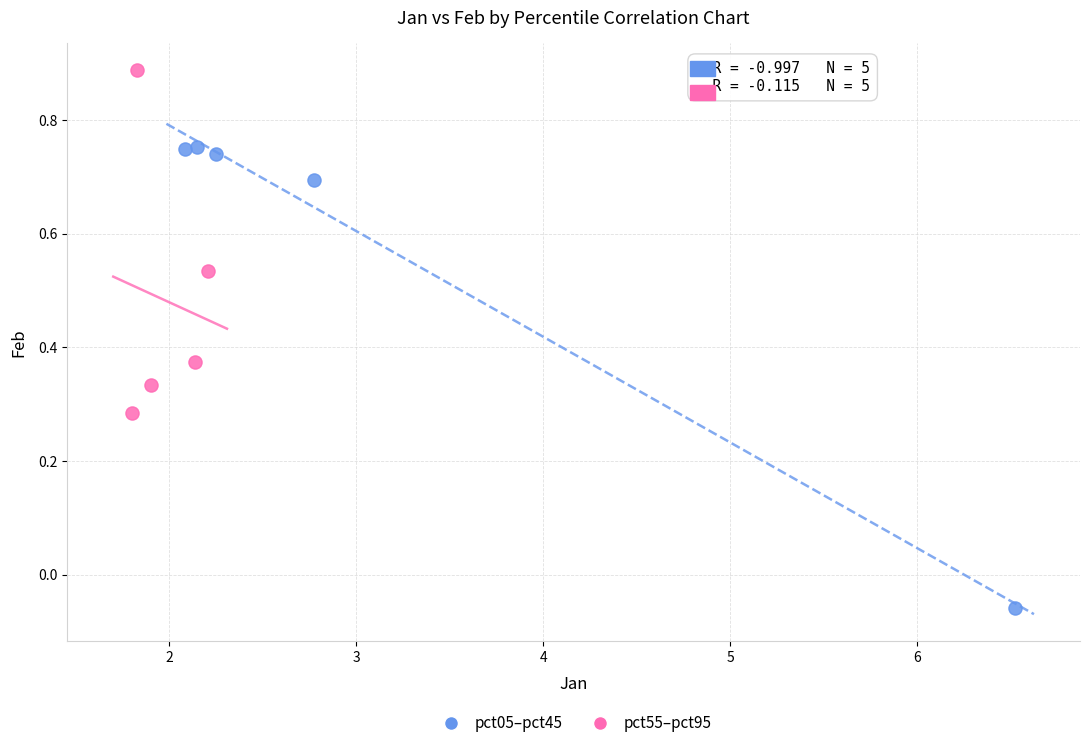

Which series has the largest Y range (max minus min)?

pct05–pct45